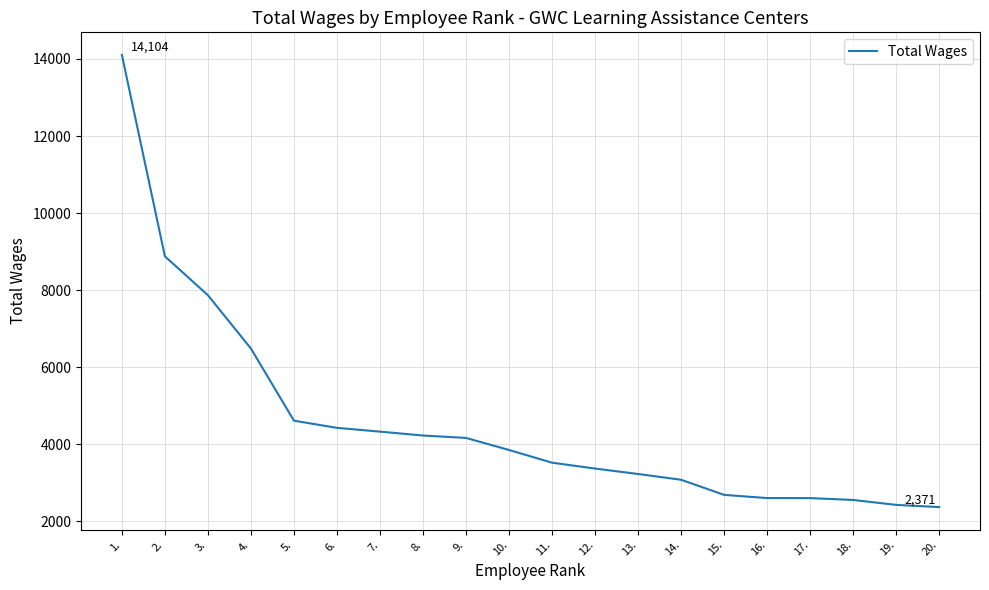

What position from the left is 20.?

20